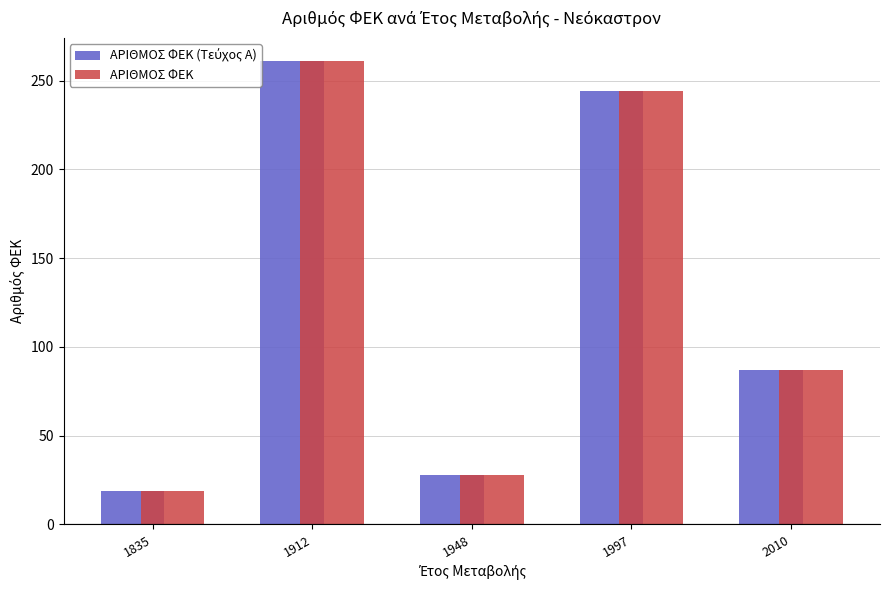

What is the difference between the maximum and minimum values in the ΑΡΙΘΜΟΣ ΦΕΚ series?

242